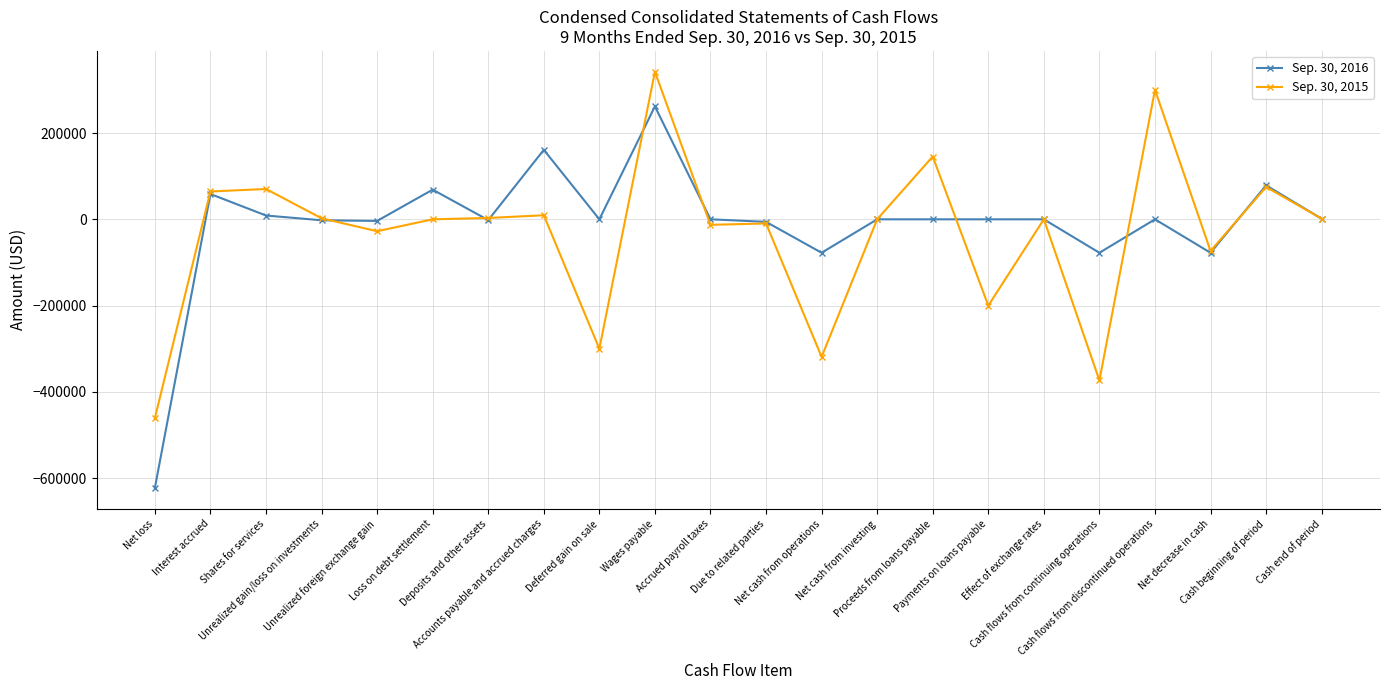

How many distinct data groups are displayed?

2